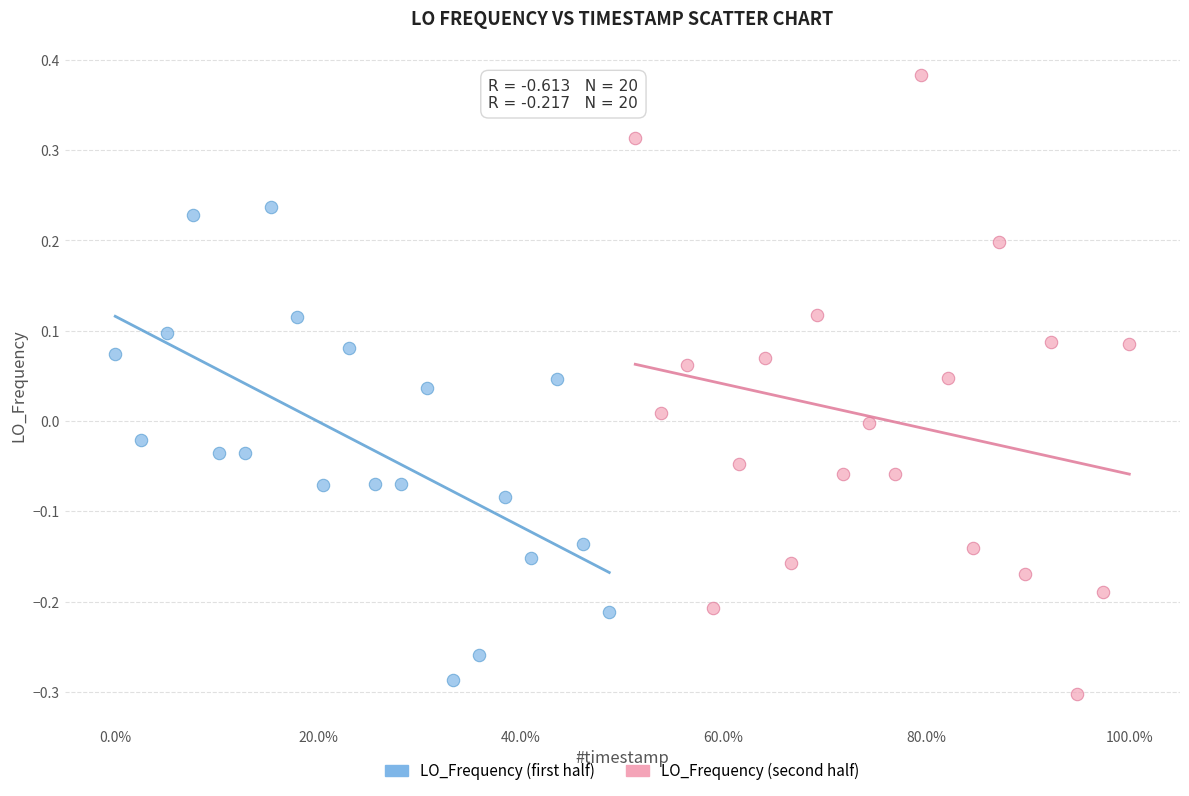

Which series has the largest Y range (max minus min)?

LO_Frequency (second half)